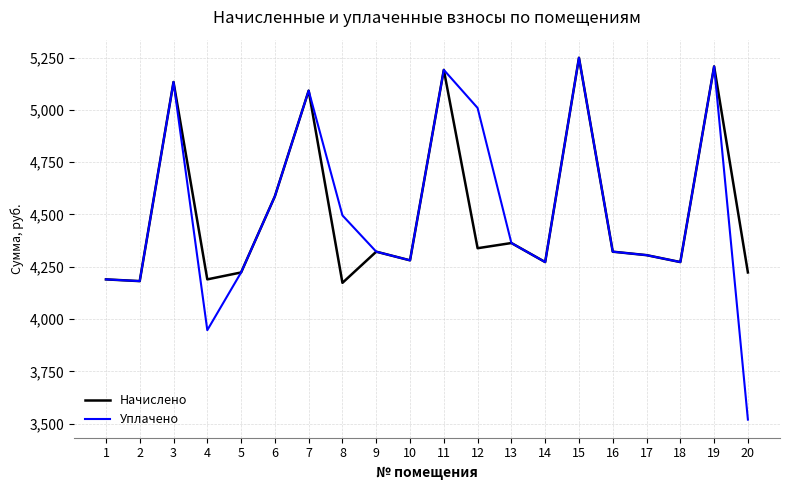

What is the difference between the second highest and minimum values in the Начислено series?

1035.0